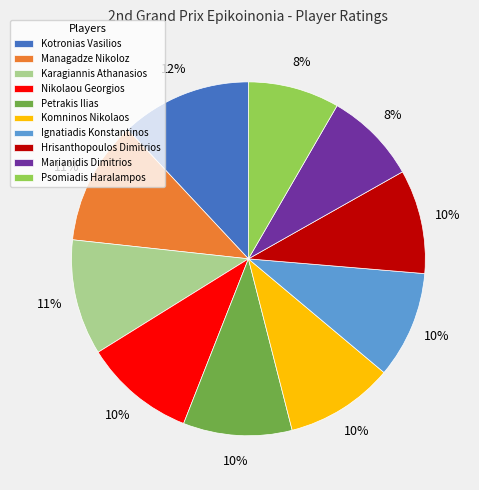

Count the number of slices in the pie.

10